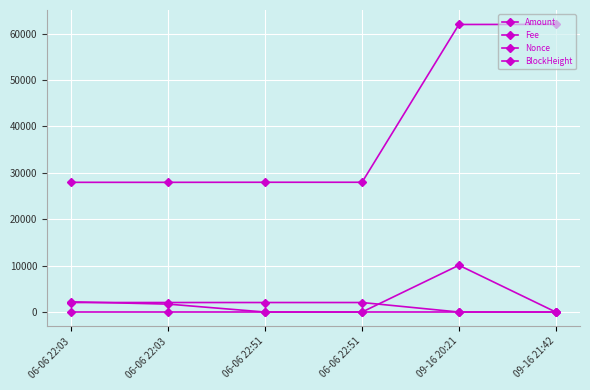

Count the number of data series in this chart.

4